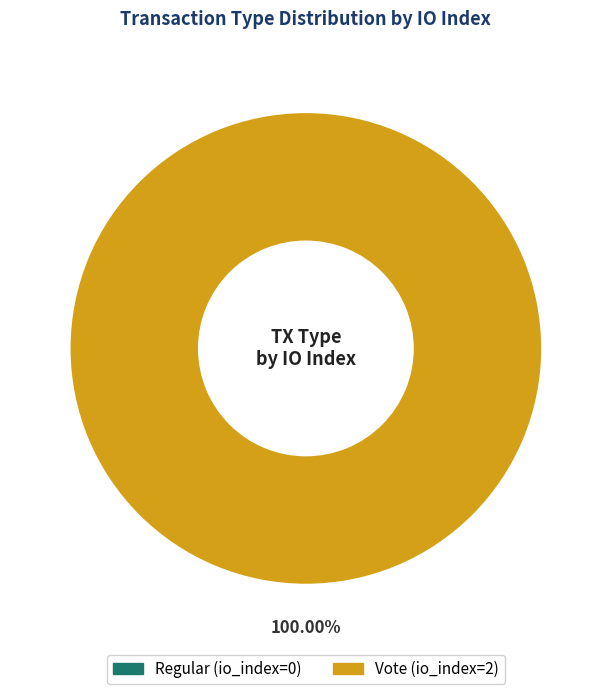

Which category has the biggest portion of the pie?

Vote (io_index=2)